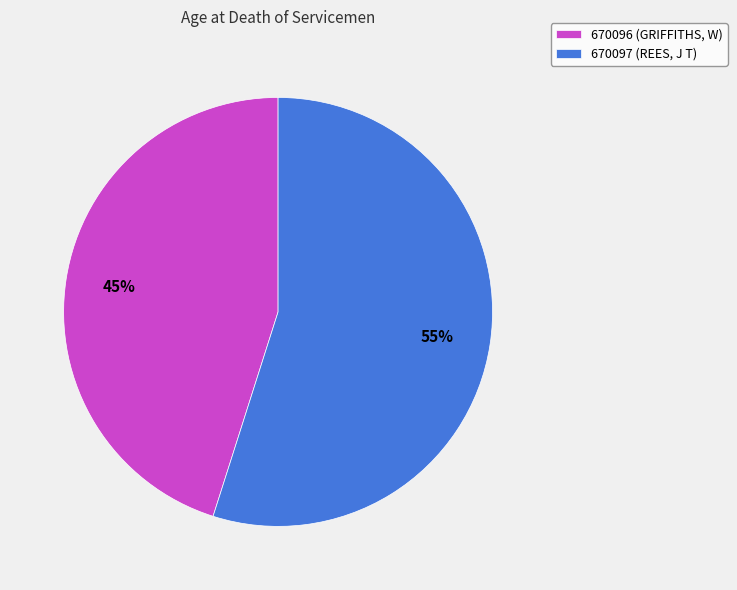

Which category has the smallest portion of the pie?

670096 (GRIFFITHS, W)